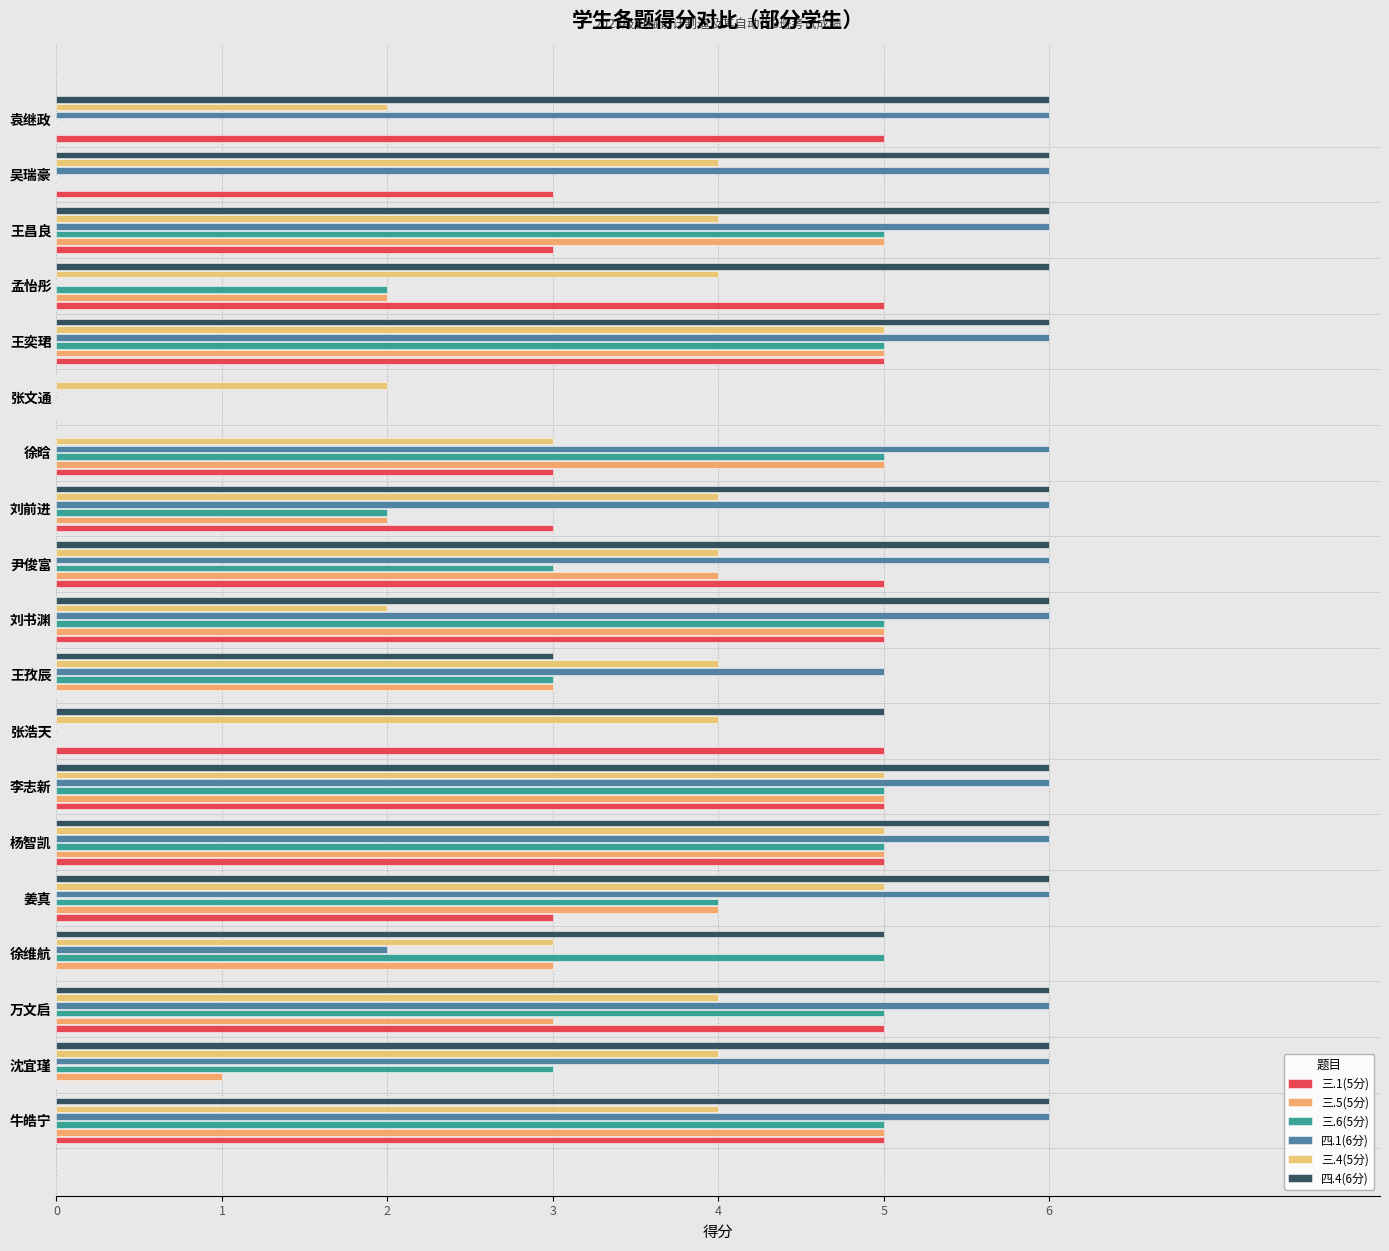

What are all the series names shown in the legend?

三.1(5分), 三.5(5分), 三.6(5分), 四.1(6分), 三.4(5分), 四.4(6分)